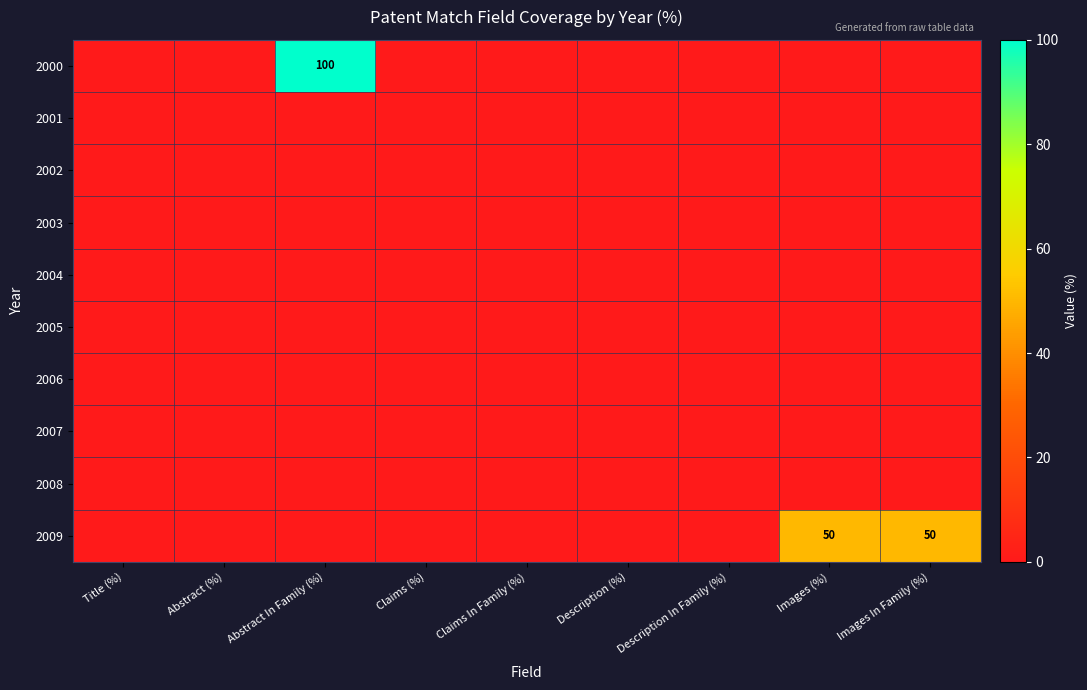

What is the difference between the maximum and minimum values in the 2009 series?

50